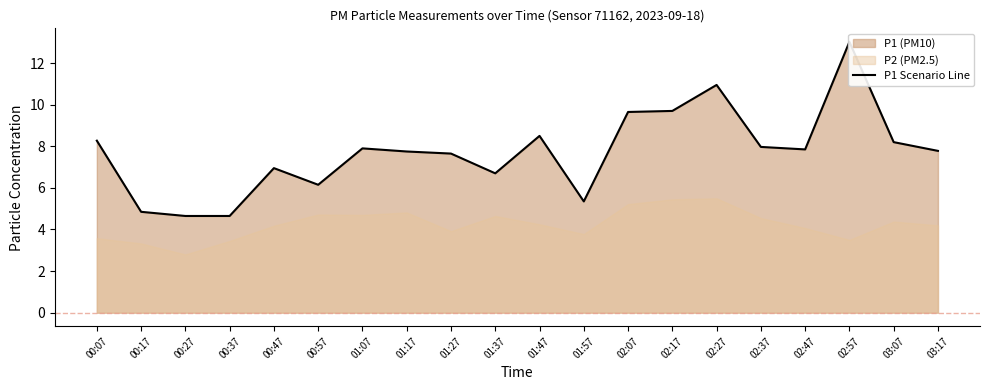

How many points are lower than both their immediate neighbors (excluding endpoints)?

4